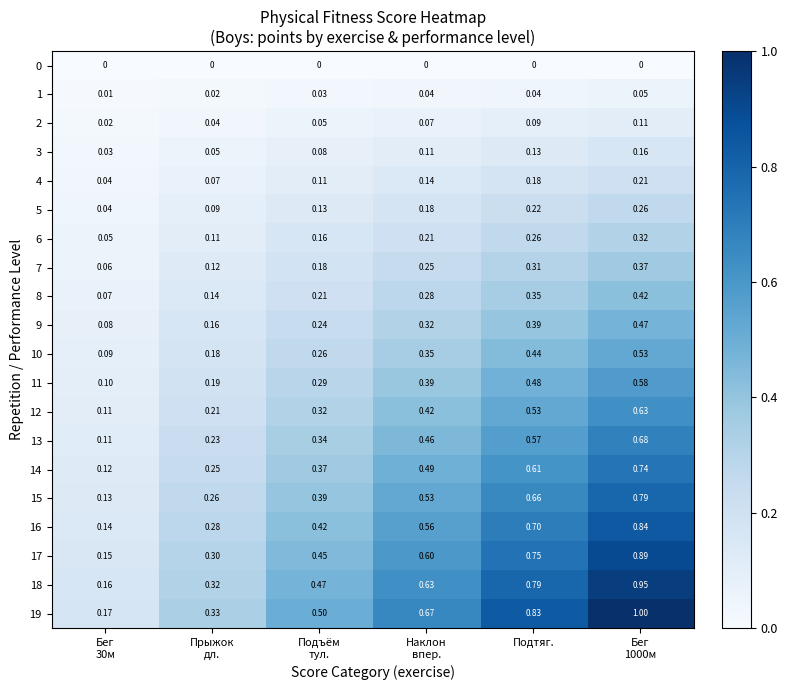

Rank the series at Наклон впер. from highest to lowest value.

19, 18, 17, 16, 15, 14, 13, 12, 11, 10, 9, 8, 7, 6, 5, 4, 3, 2, 1, 0